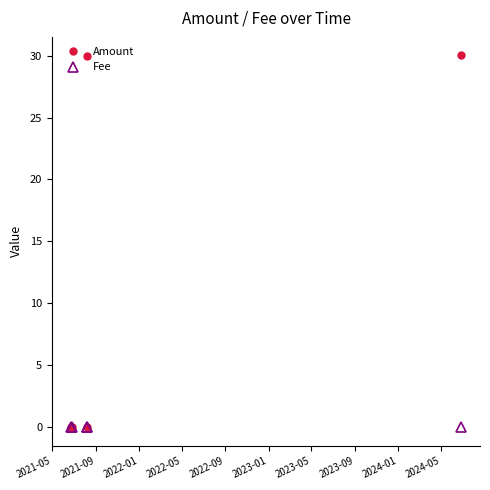

What are all the series names shown in the legend?

Amount, Fee